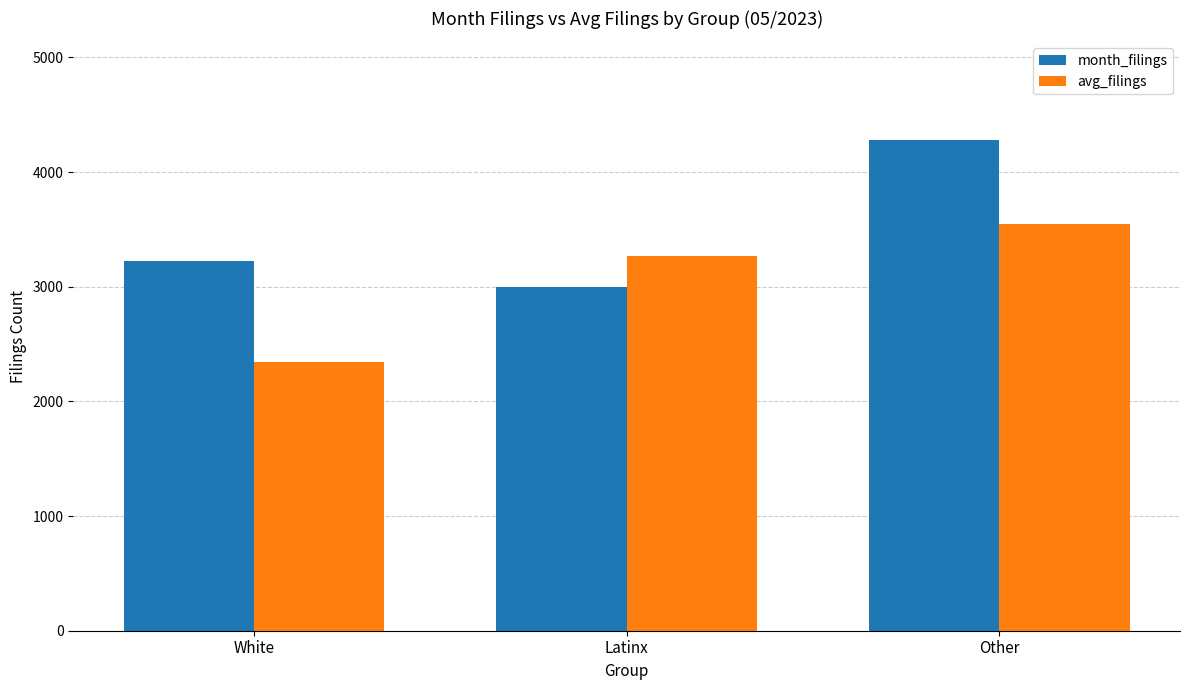

What is the label of the 1st bar from the left?

White